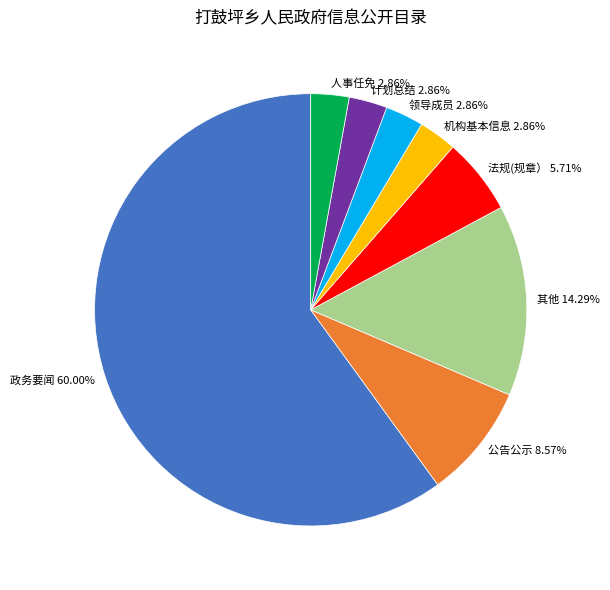

How many segments does this pie chart have?

8